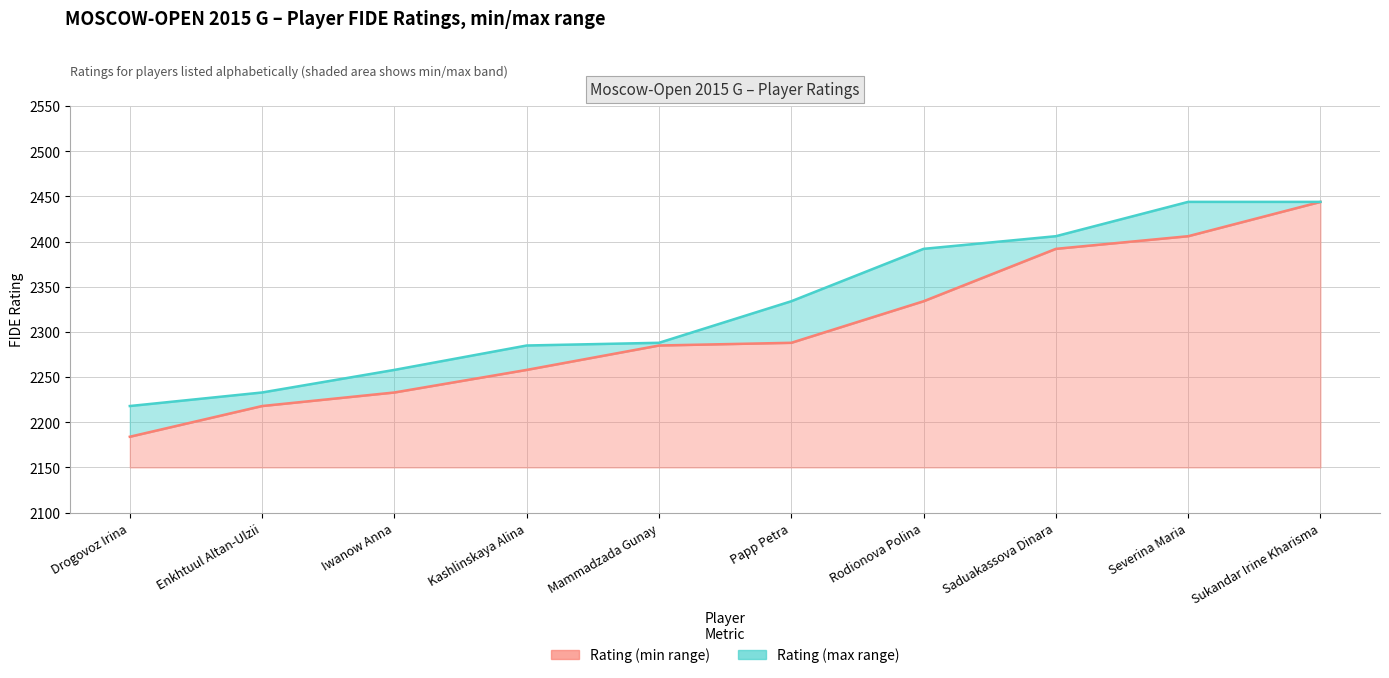

True or false: Rating max line and Rating min line intersect in this chart.

False